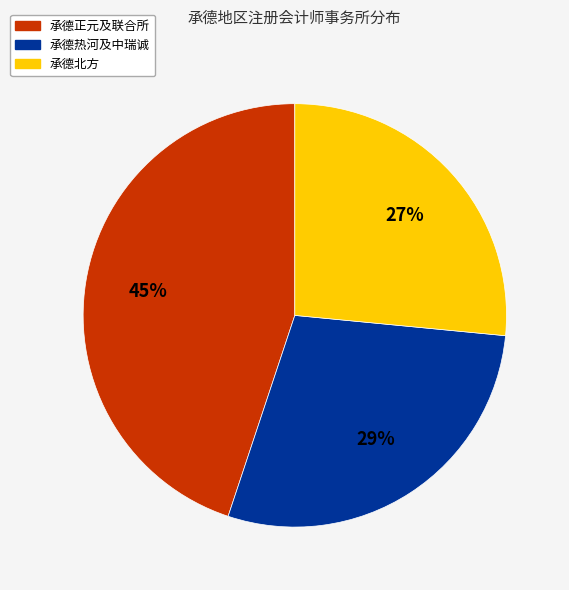

To the nearest percent, what is the average slice percentage?

33%